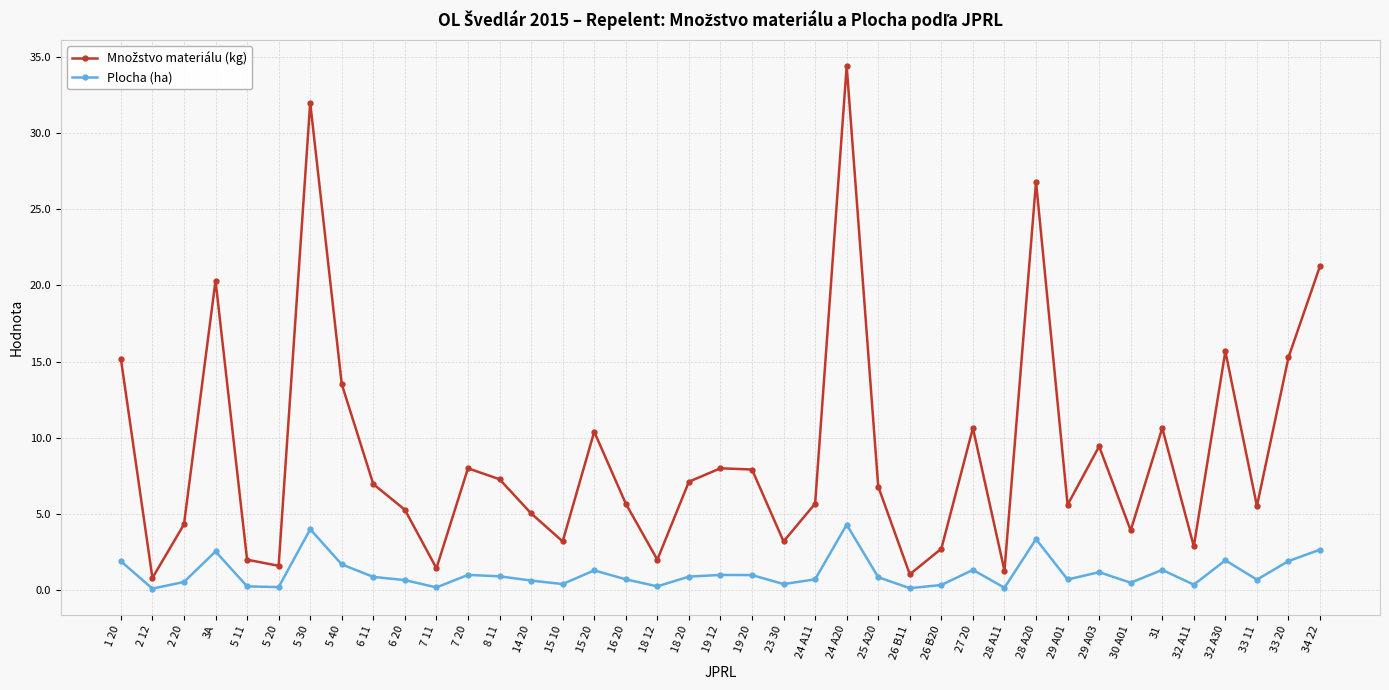

What is the total value across all series at 32 A30?

17.6